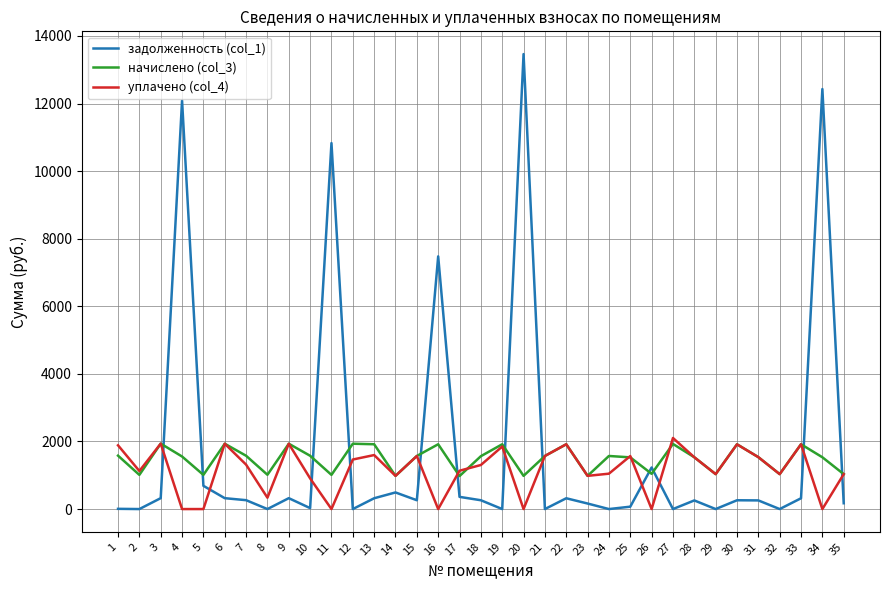

What is the highest value of the начислено (col_3) series?

1936.6